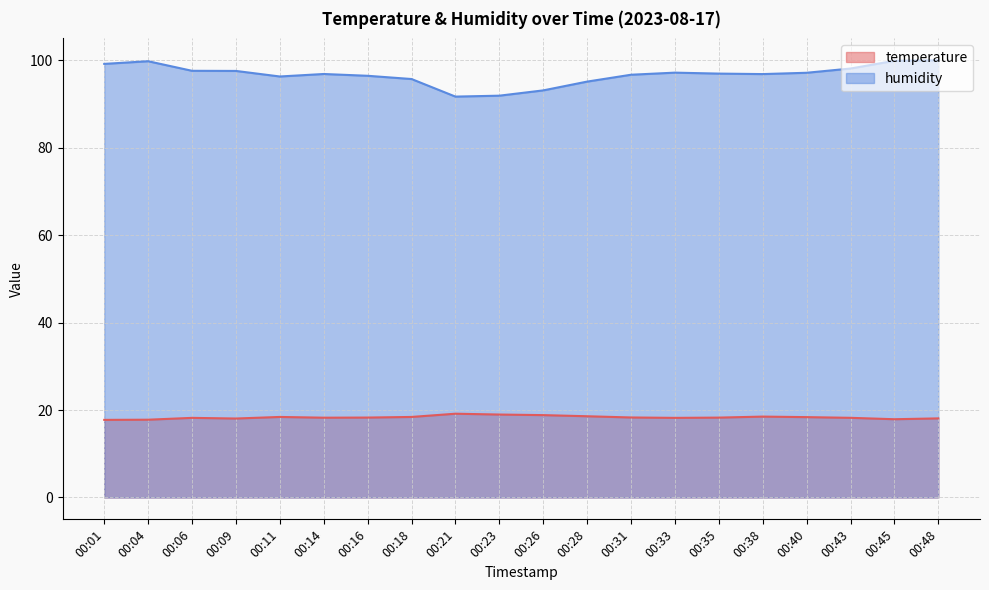

In temperature, how many points are lower than both neighbors (excluding endpoints)?

4